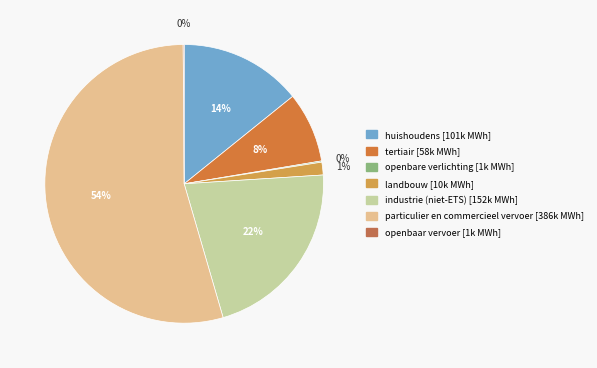

What is the smallest slice in the pie chart?

openbaar vervoer